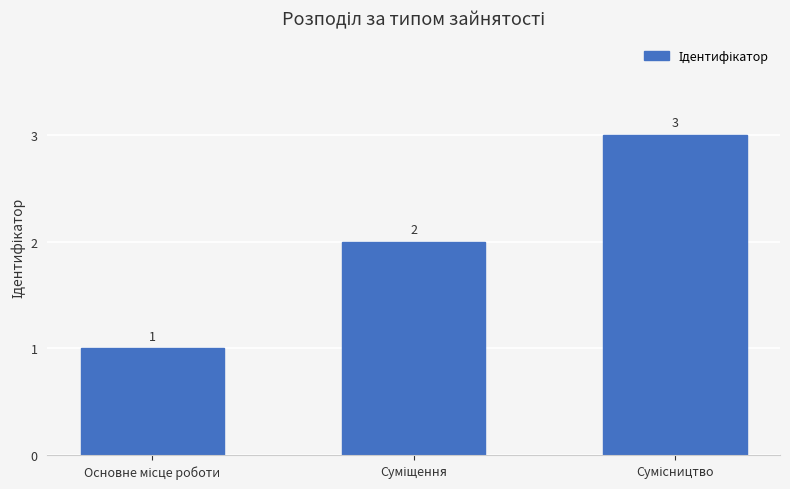

What is the sum of all values?

6